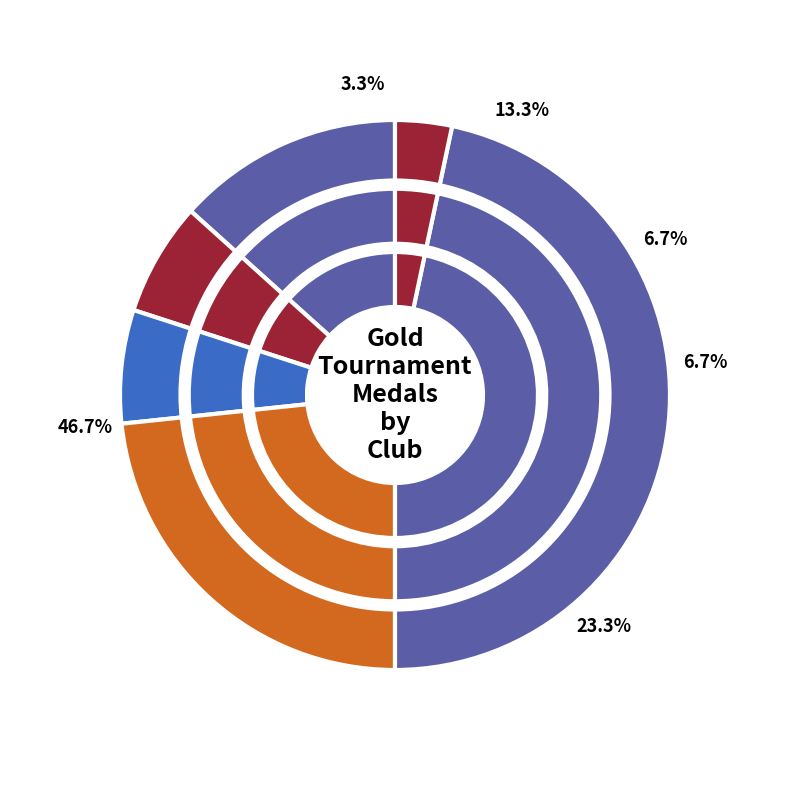

To the nearest percent, what portion does SEJONG TAEKWONDO represent?

23%